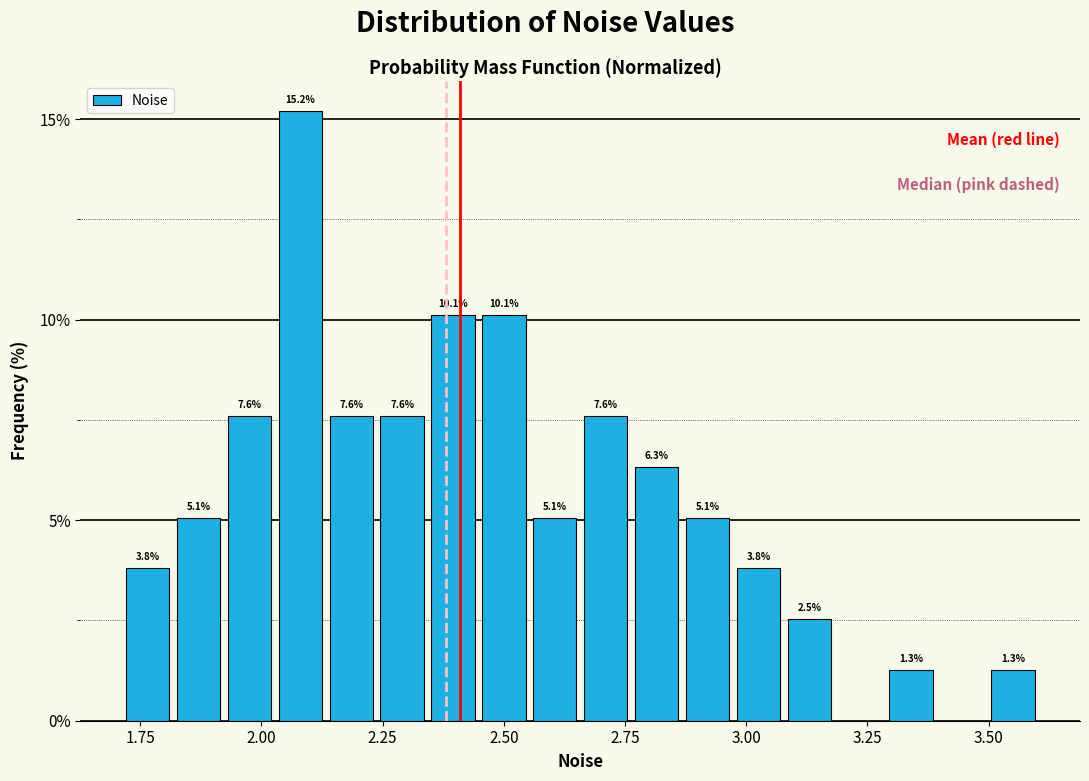

Around what value on the x-axis is the tallest bar? Give the approximate position of its centre, as read against the axis.

2.10